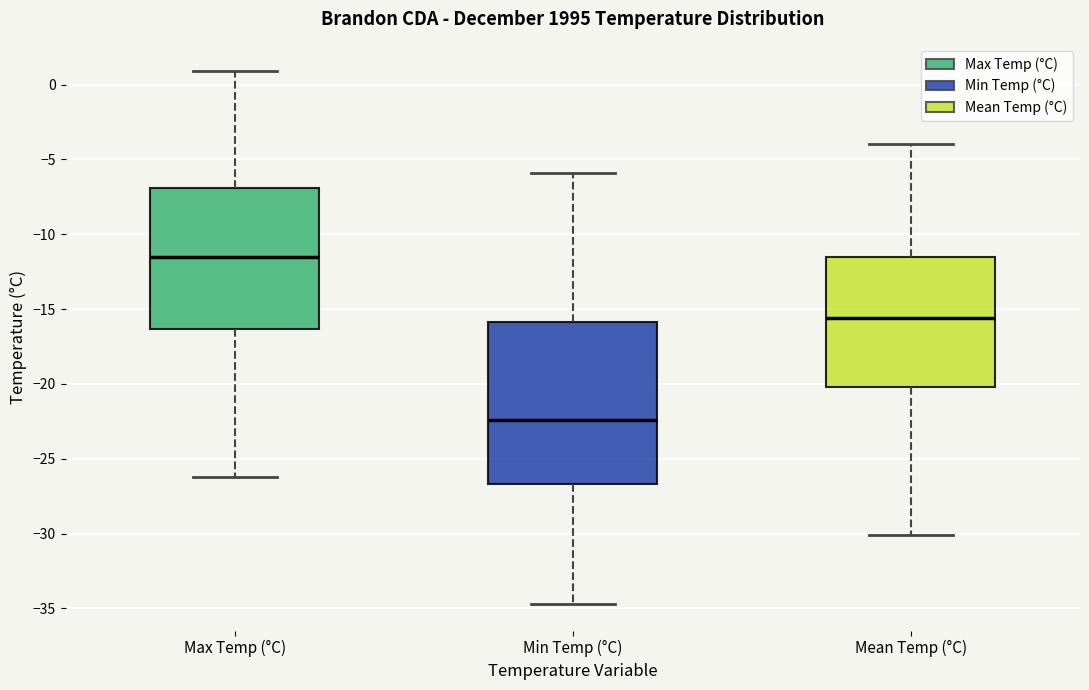

Where does the median line of the box for Min Temp (°C) sit on the y-axis? The values are not printed on the chart, so give them approximately, as read against the axis.

-22.5